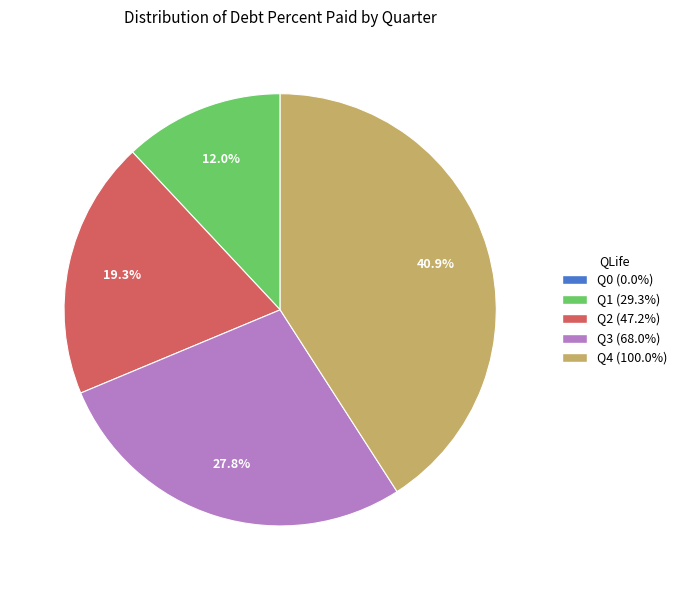

Does Q2 account for over 50% of the chart?

No